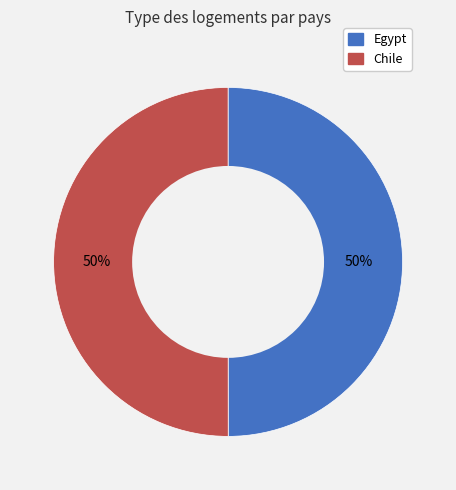

What is the ratio of the value at Egypt to the value at Chile?

1.0